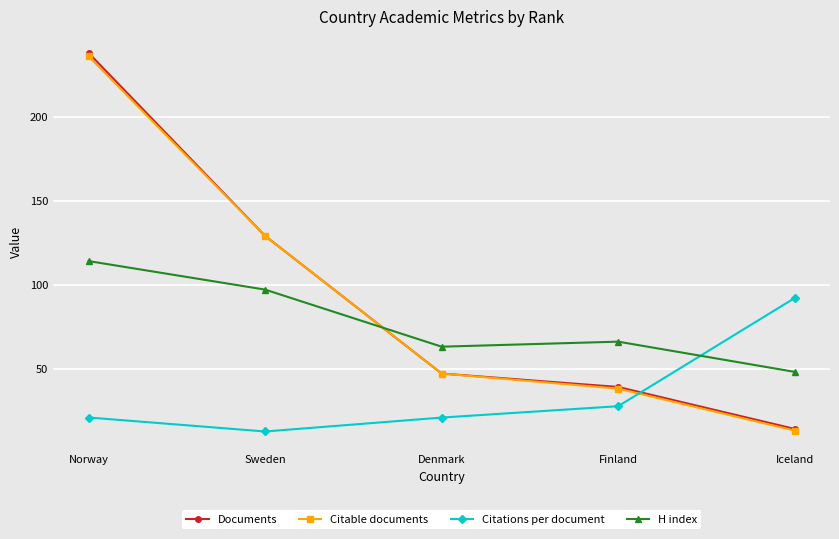

The value of Citable documents at Norway is 317.4. True or false?

False